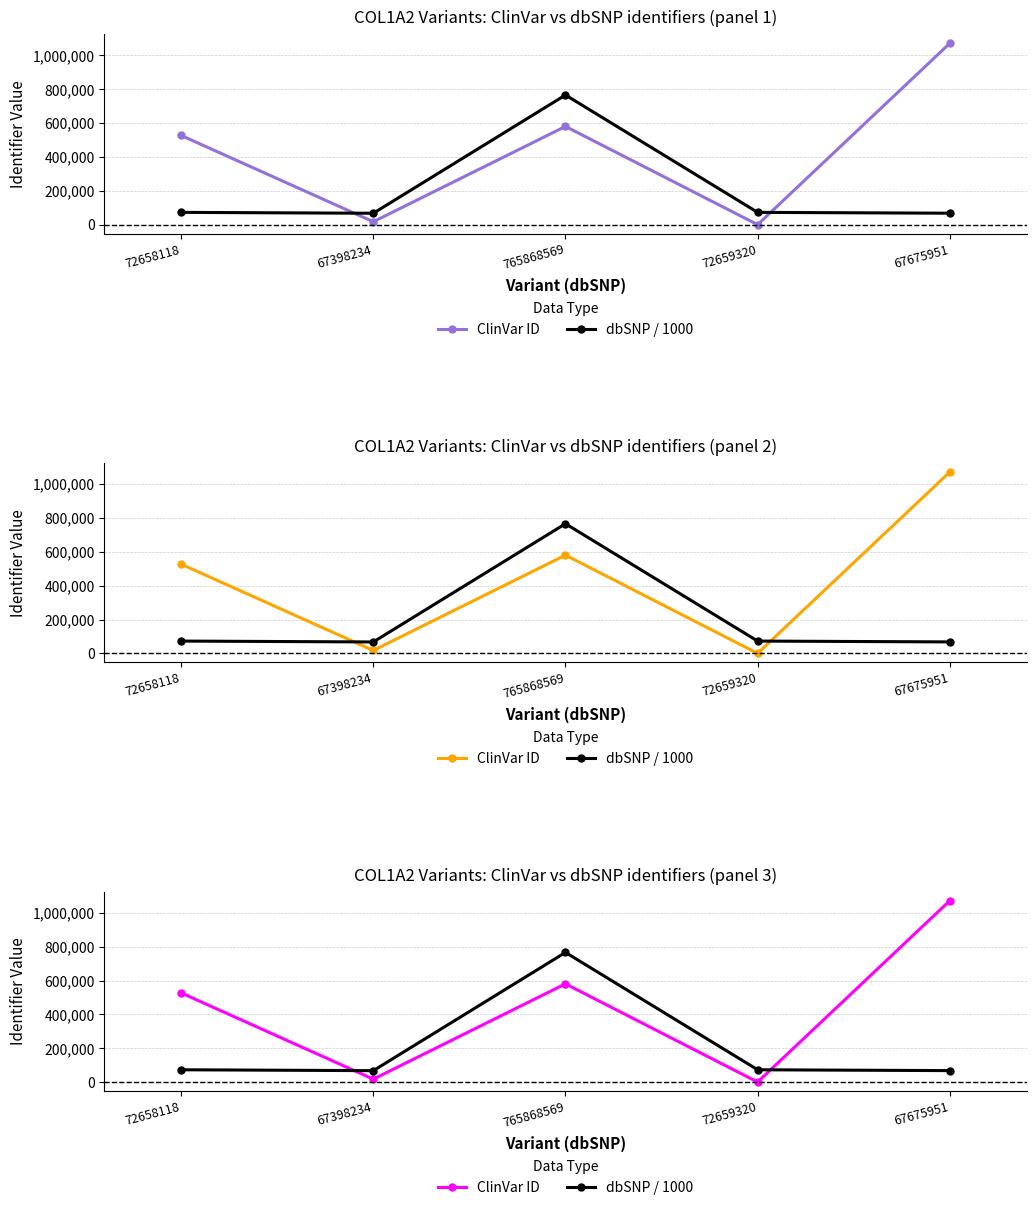

Which has a higher value, 765868569 or 67398234?

765868569